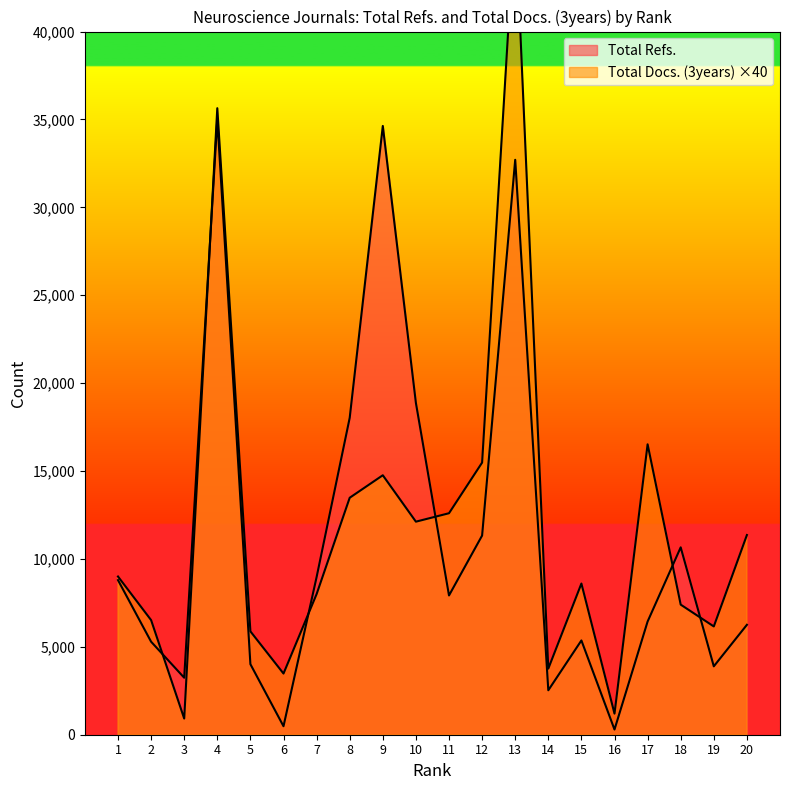

Reading left to right, extract all data points from this chart.

Total Refs.: 1=8794	2=5291	3=3242	4=35012	5=4013	6=483	7=8966	8=18027	9=34630	10=18873	11=7922	12=11329	13=32705	14=2528	15=5363	16=296	17=6438	18=10659	19=3890	20=6252
Total Docs. (3years): 1=9000	2=6520	3=920	4=35640	5=5880	6=3480	7=8000	8=13480	9=14760	10=12120	11=12600	12=15480	13=46640	14=3760	15=8600	16=1200	17=16520	18=7400	19=6160	20=11360